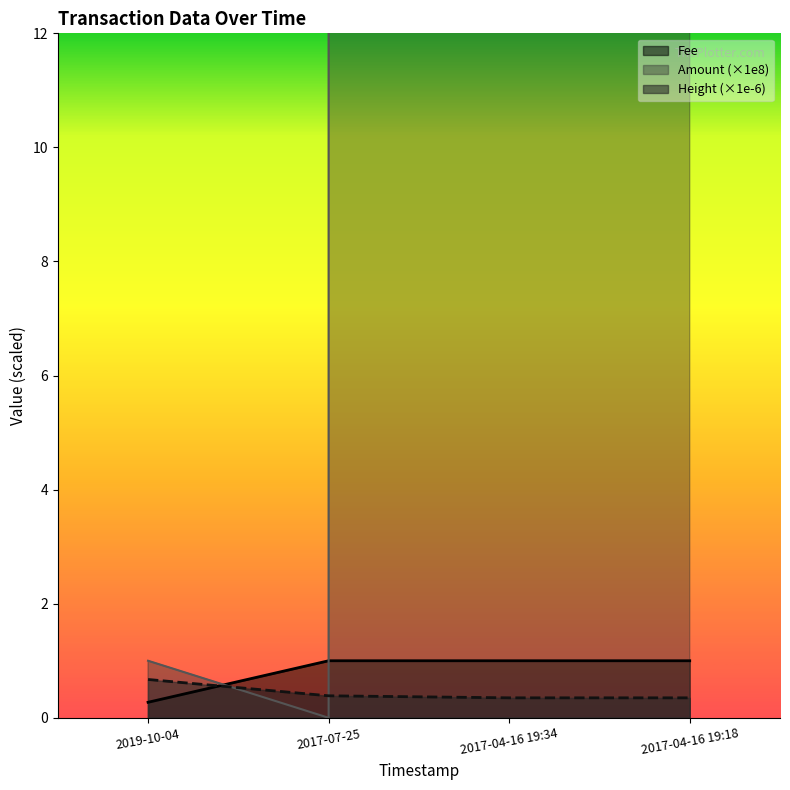

How many intersections are there between Height and Amount?

2